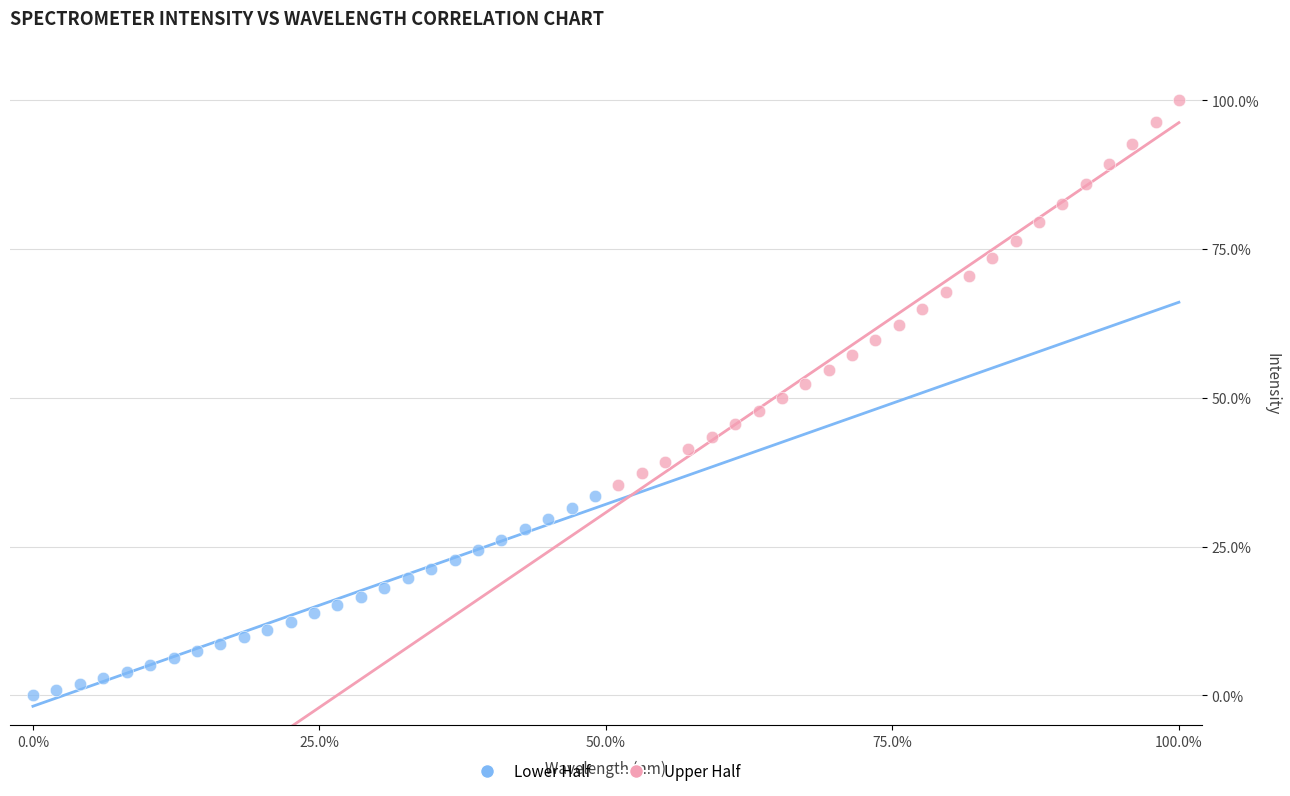

Which series contains the lowest Y value?

Lower Half